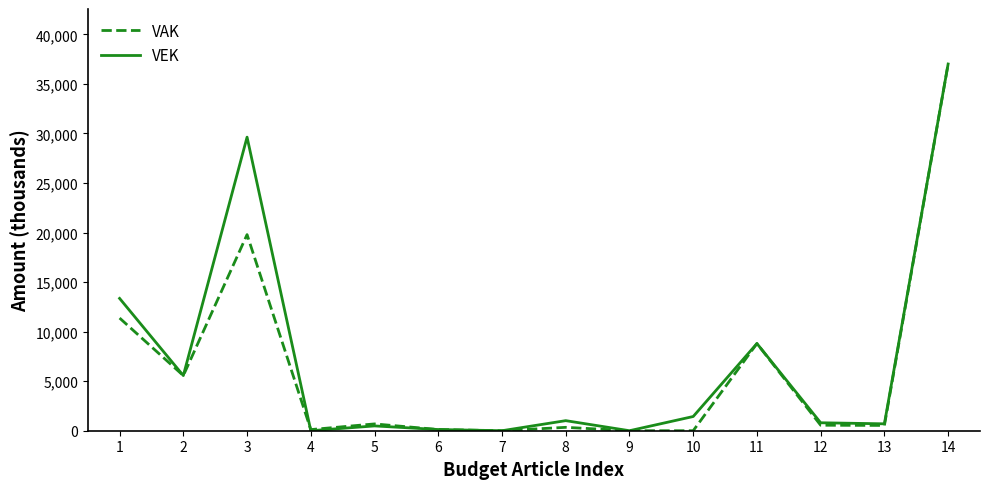

At which category is the sum across all series the highest?

14